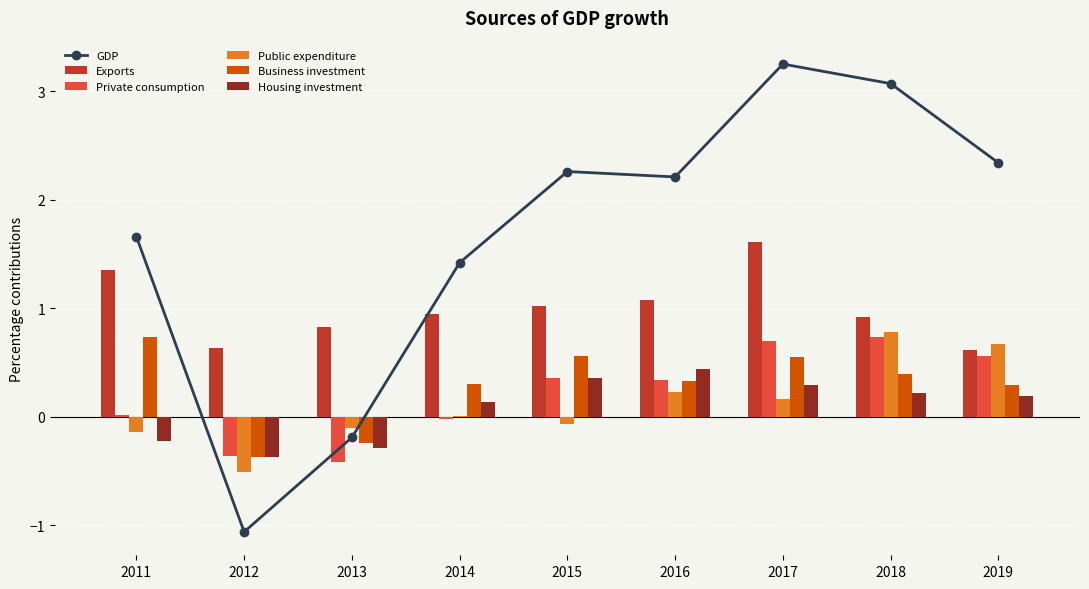

How many data points in Business investment are above 0?

7